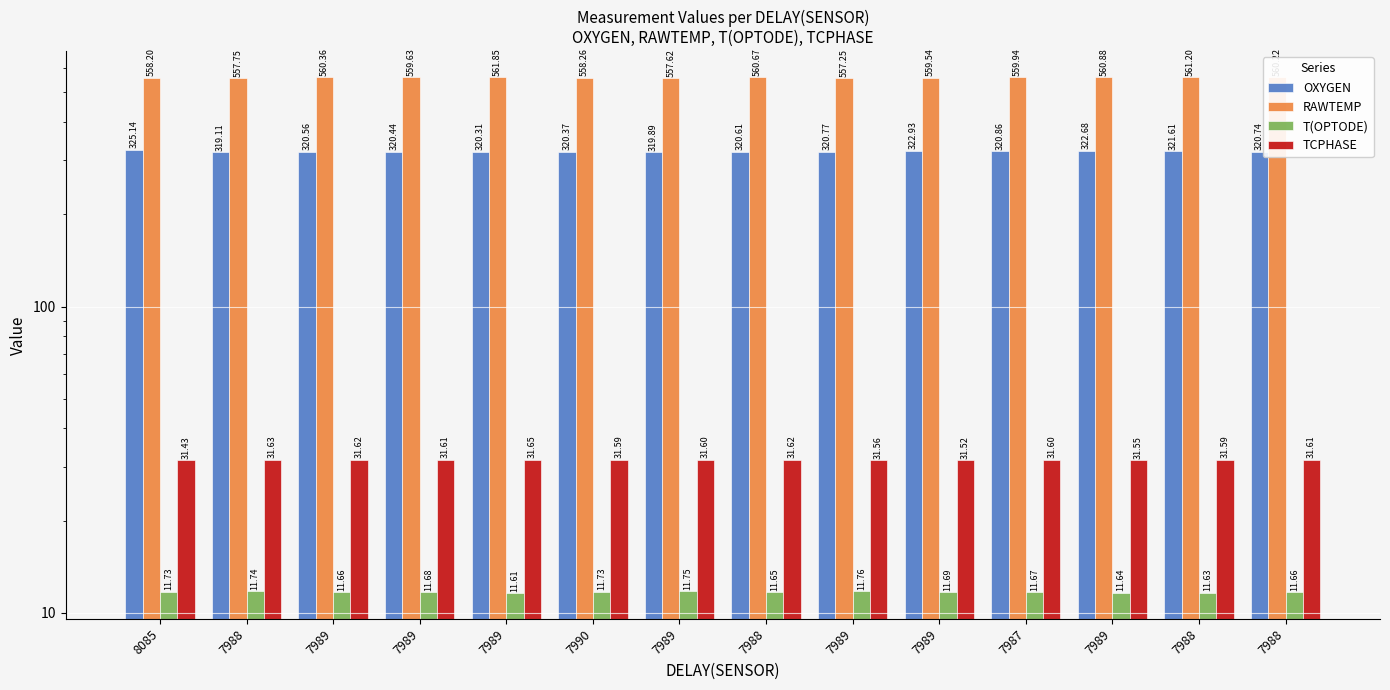

The value of RAWTEMP at 7990 is 865.4. True or false?

False